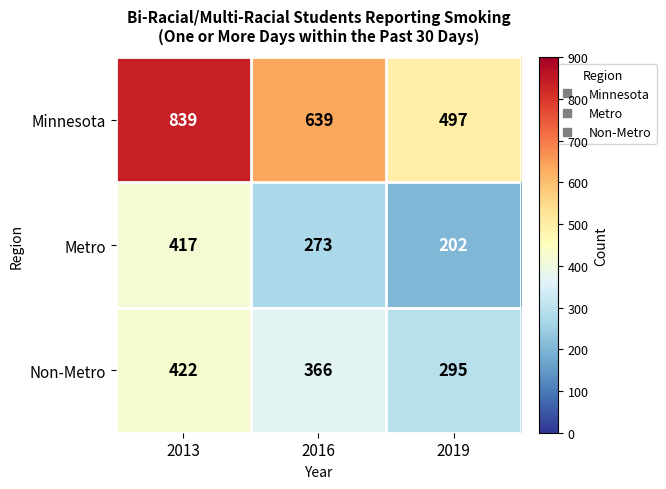

Is it true that Metro equals 80 at 2019?

False